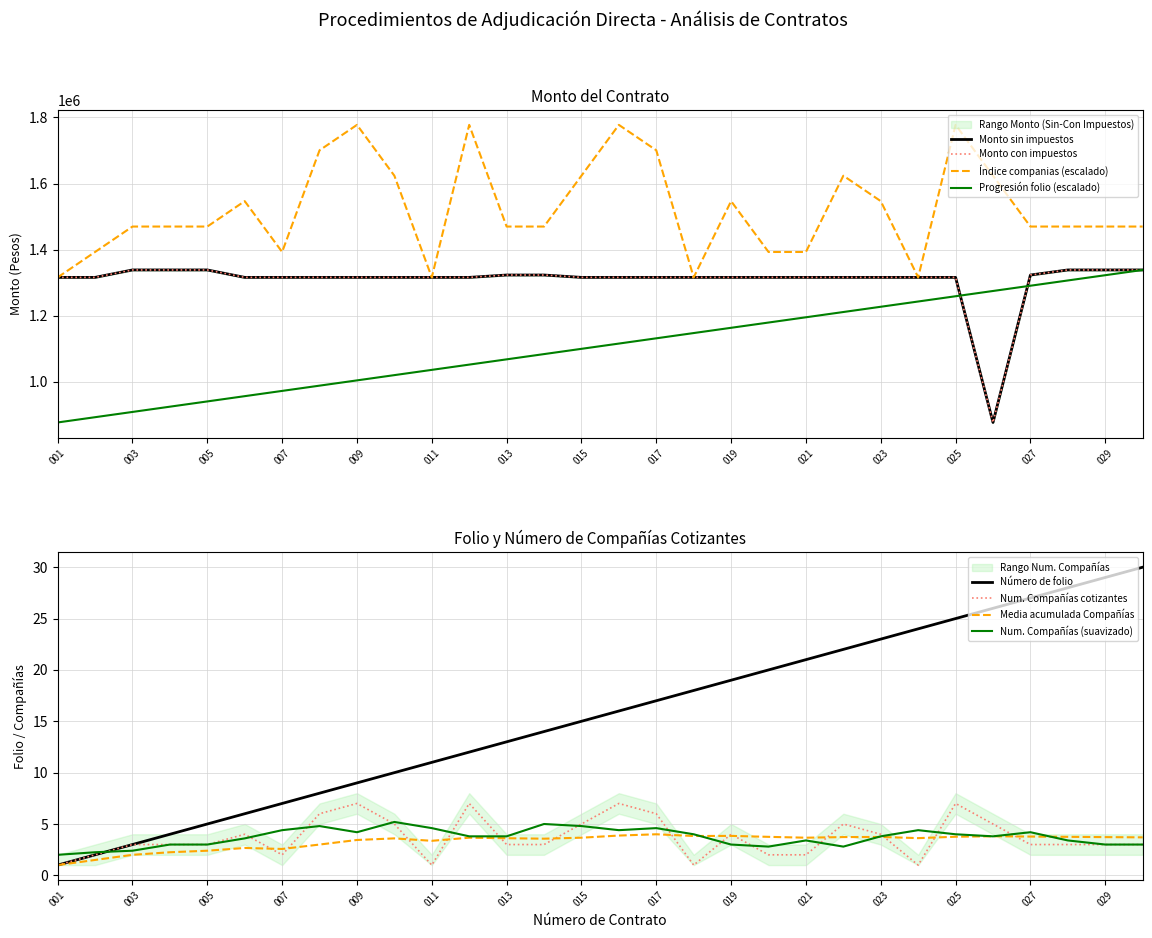

True or false: Monto total con impuestos and Monto sin impuestos intersect in this chart.

False